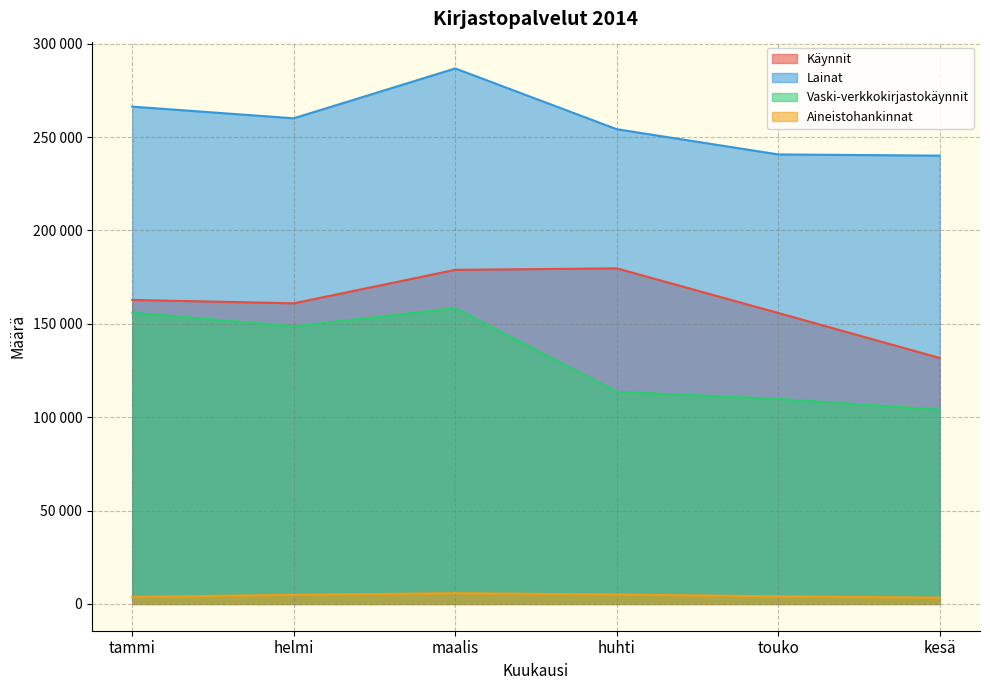

How many categories are shown in the chart?

6